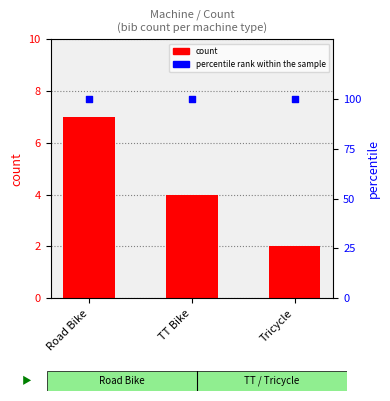

Which series has the largest total across all categories?

percentile rank within the sample